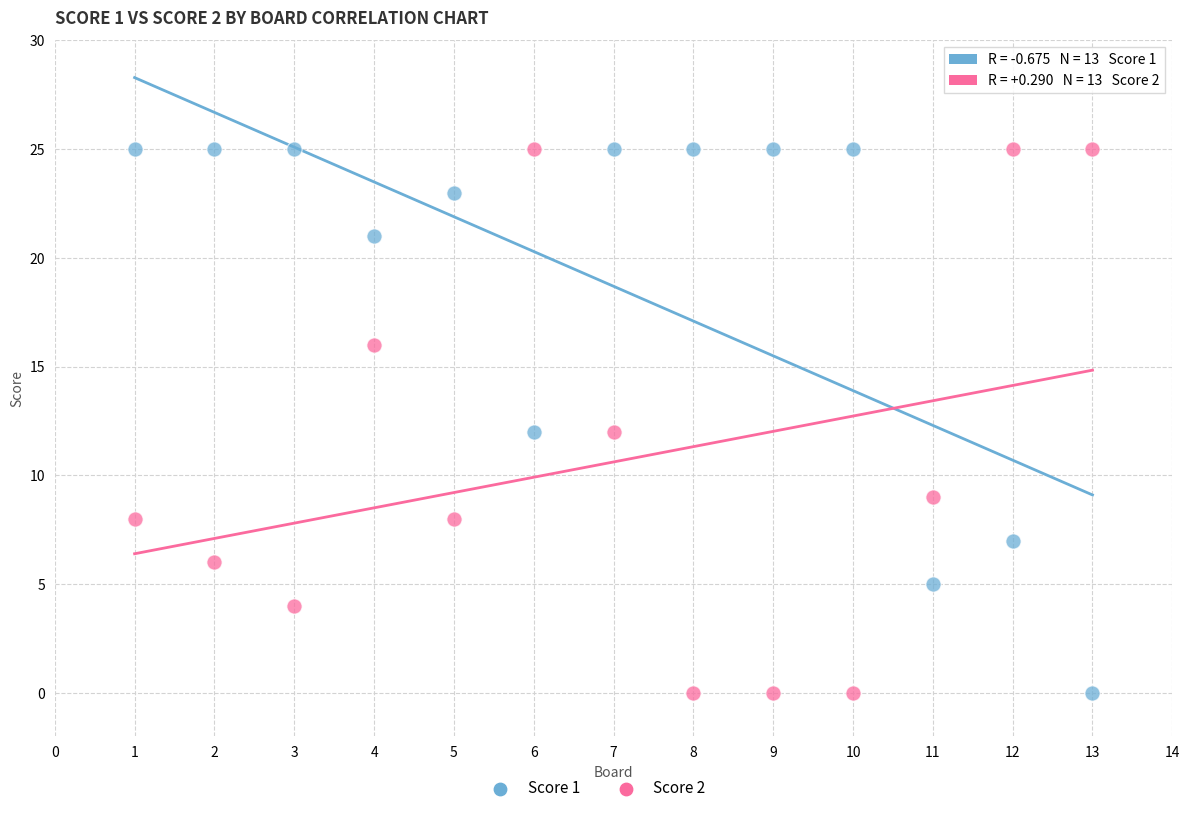

What is the X range (max minus min) for the scatter plot?

12